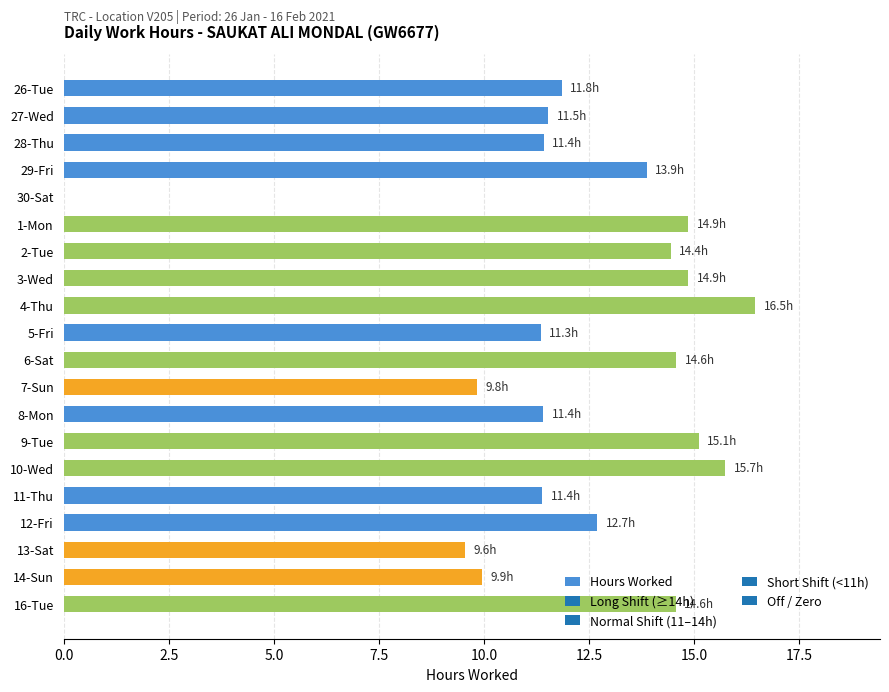

Which category has the highest value across all series?

4-Thu